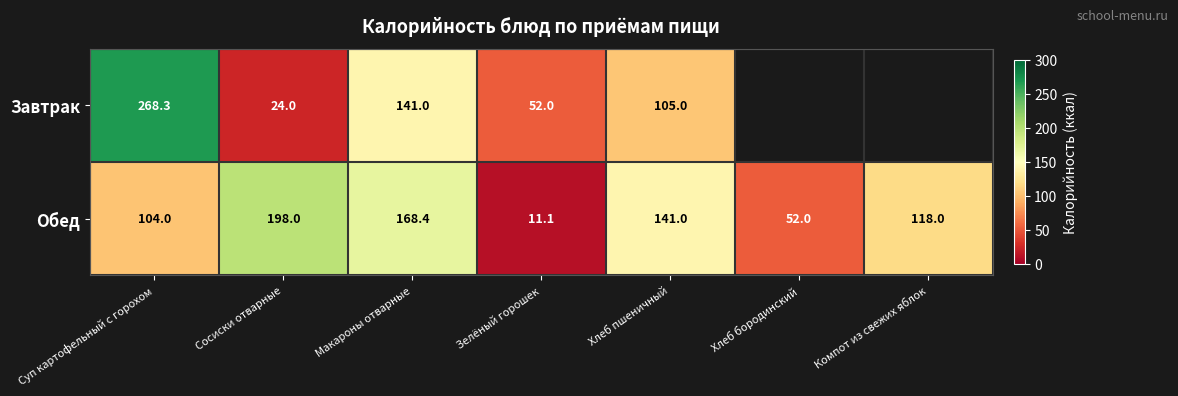

What is the difference between the maximum and second lowest values in the Обед series?

146.0